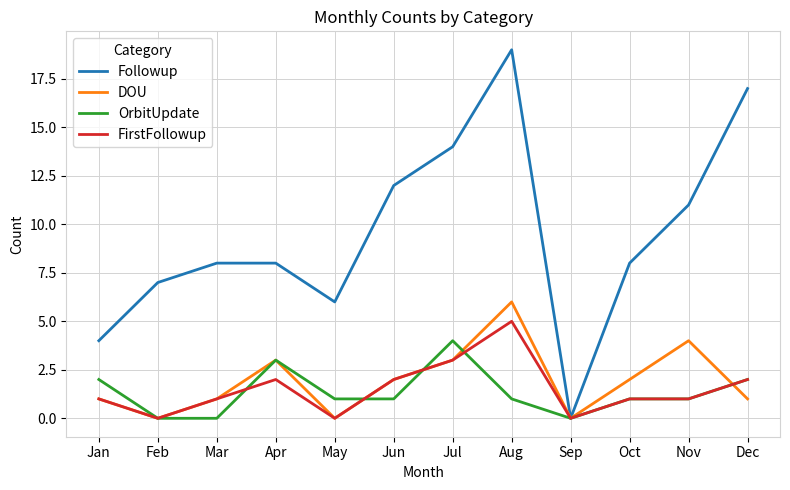

What are all the series names shown in the legend?

Followup, DOU, OrbitUpdate, FirstFollowup